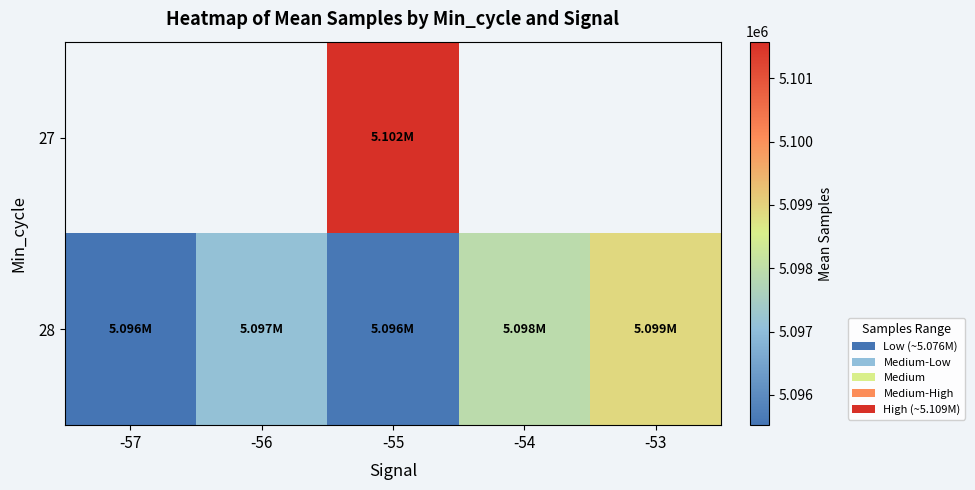

At which label does 27 reach its minimum?

-57